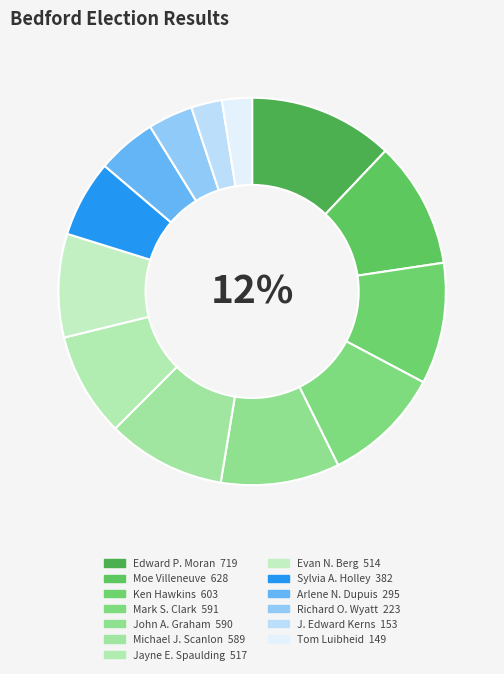

To the nearest percent, what percentage of the pie is Arlene N. Dupuis?

5%